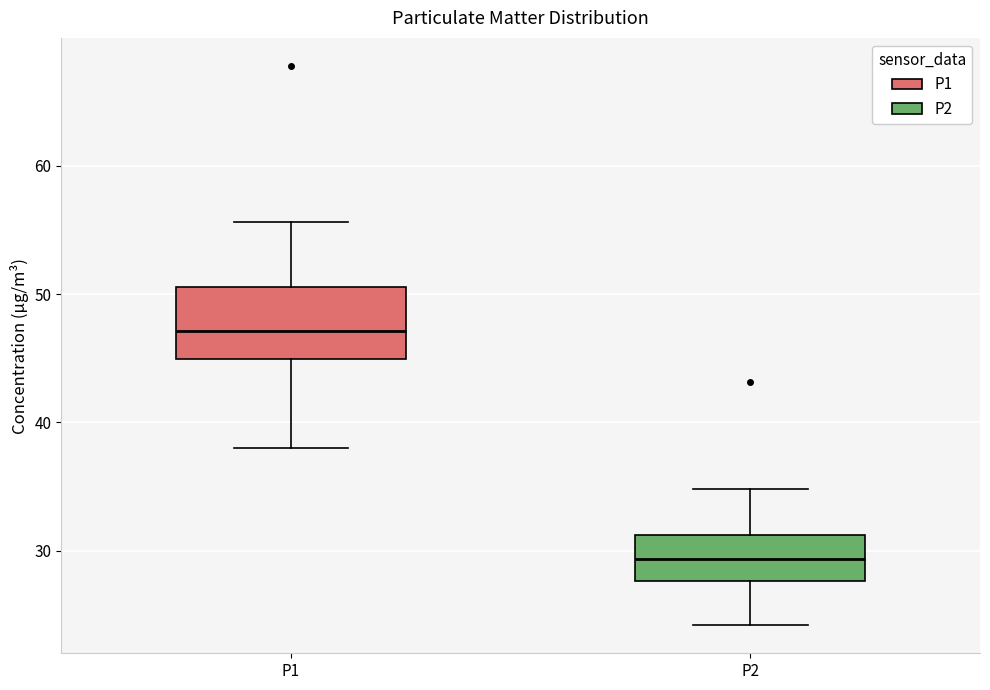

Where does the upper whisker of the box for P2 end on the y-axis? The values are not printed on the chart, so give them approximately, as read against the axis.

35